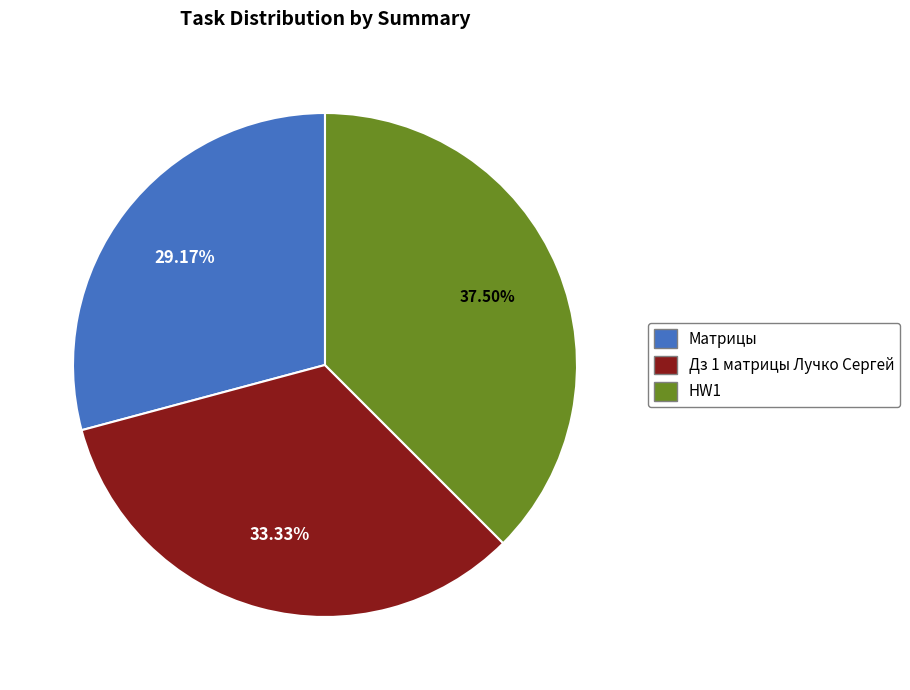

Rank the categories by value from highest to lowest.

HW1, Дз 1 матрицы Лучко Сергей, Матрицы